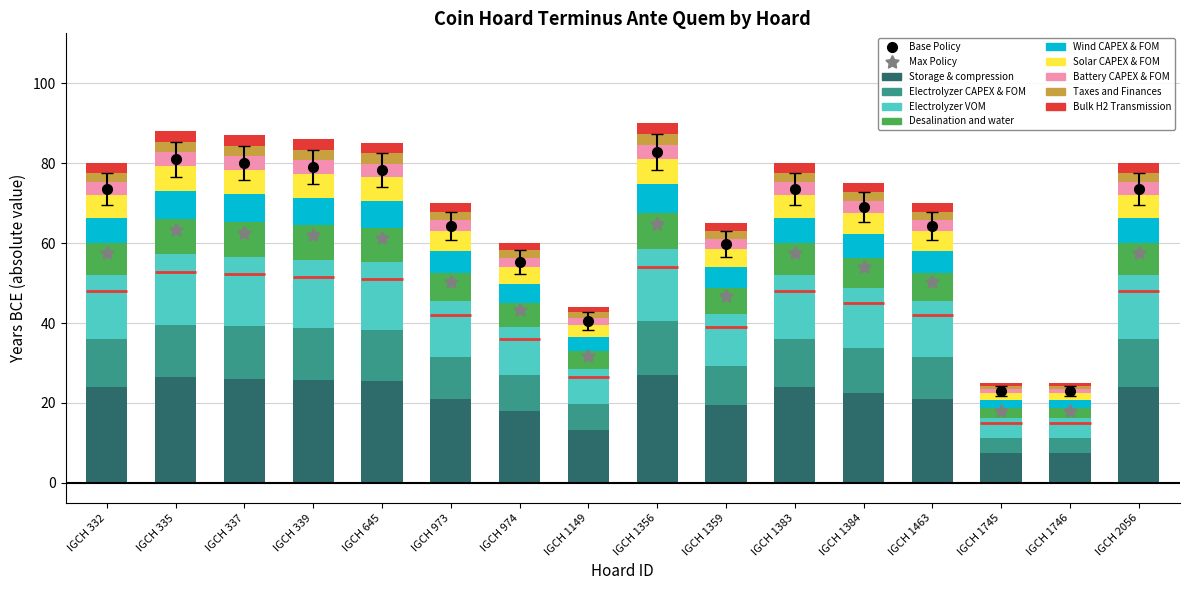

What is the change in value from IGCH 332 to IGCH 339?

+1.8